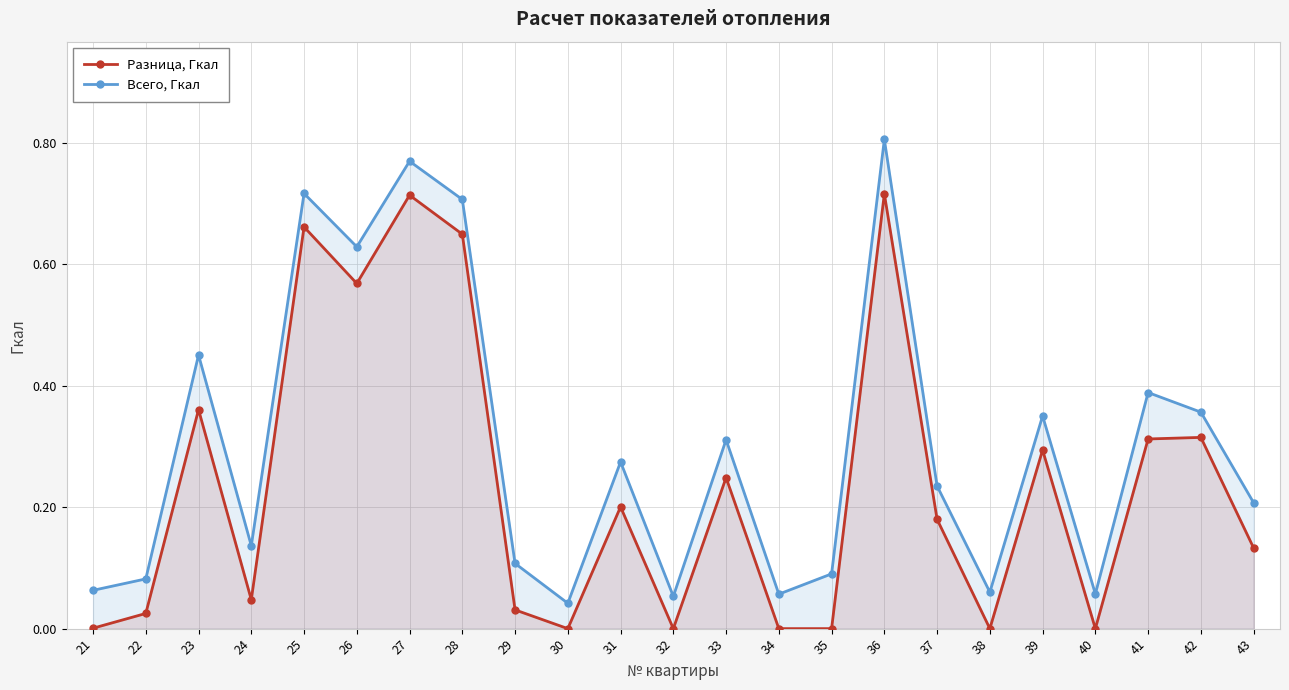

True or false: Всего, Гкал and Разница, Гкал intersect in this chart.

False